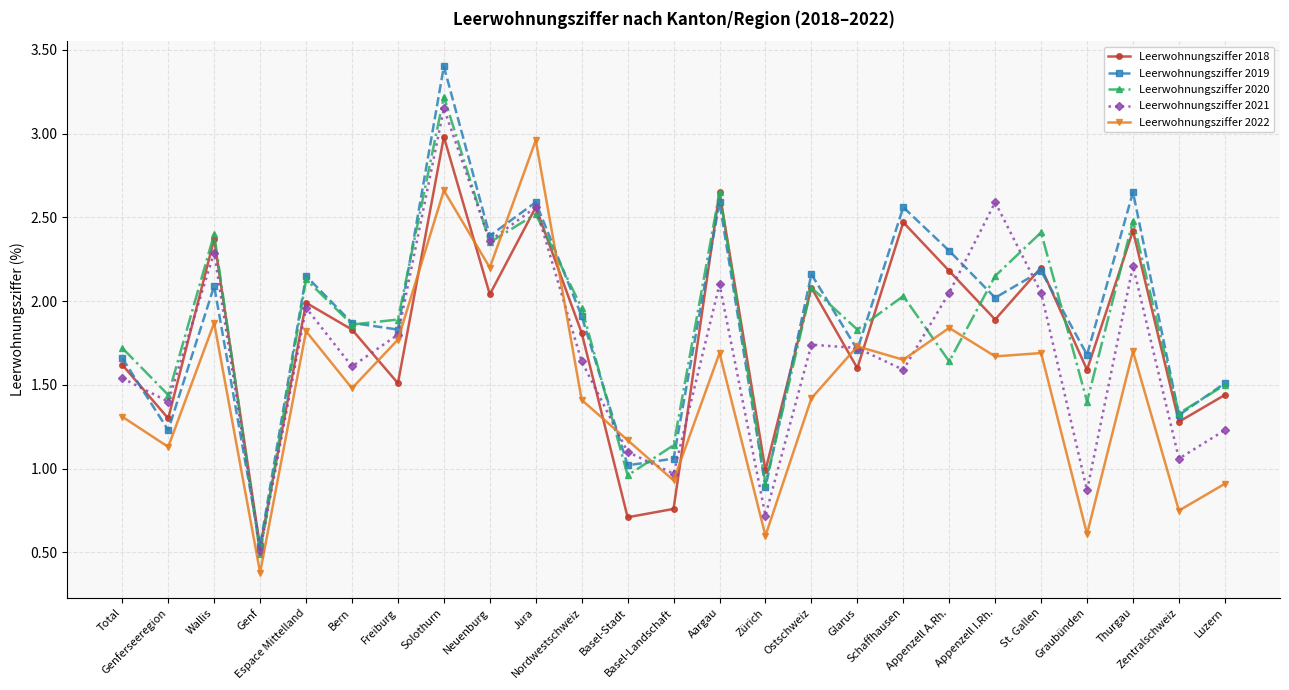

How many distinct data groups are displayed?

5